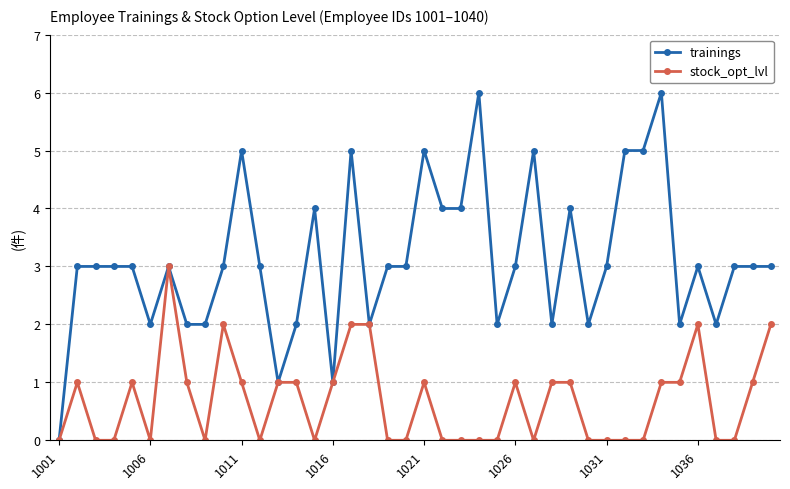

Which series has the largest range (max minus min)?

trainings